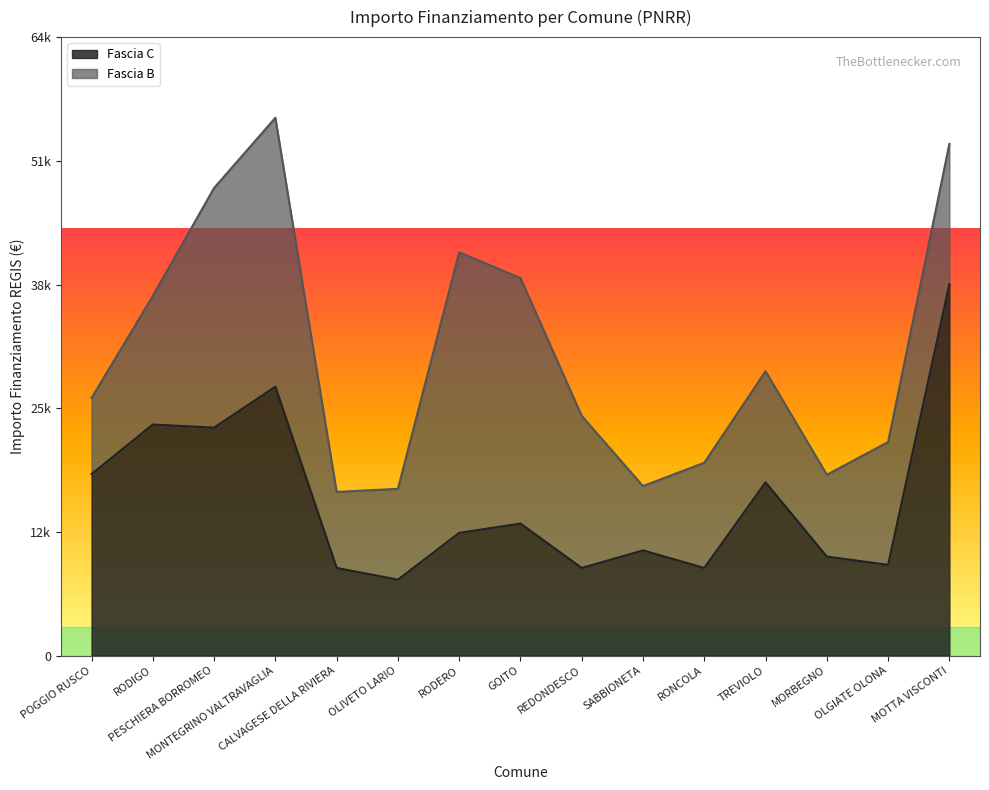

What position from the right is RONCOLA?

5